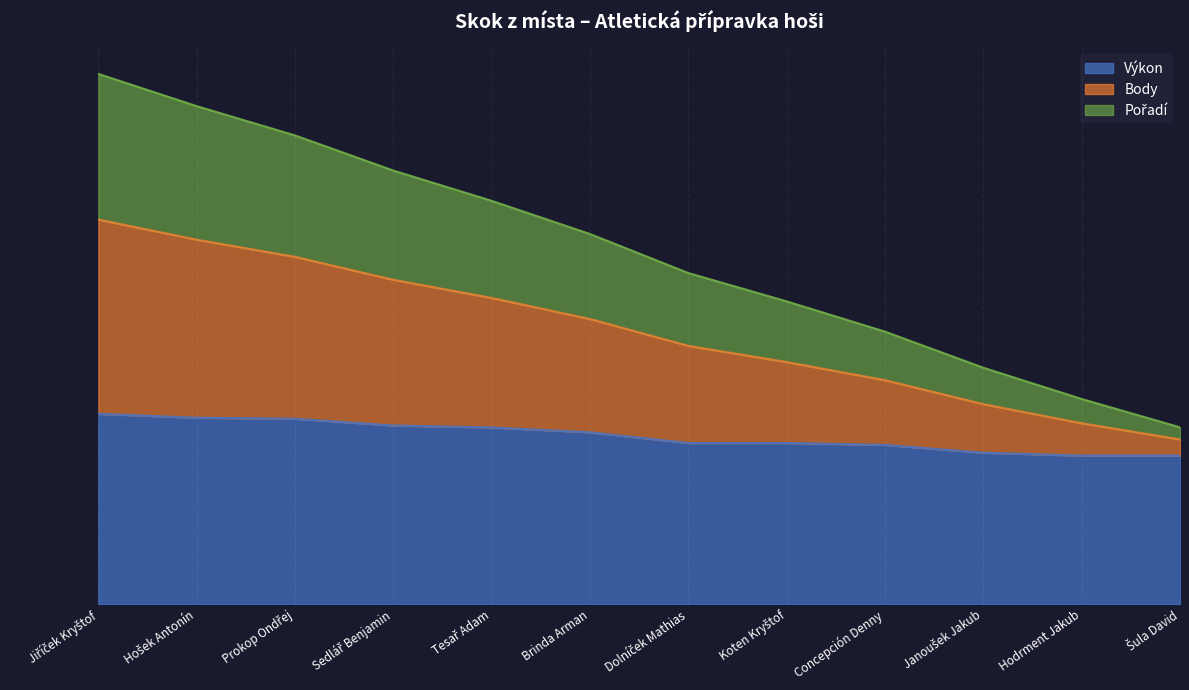

What are all the series names shown in the legend?

Výkon, Body, Pořadí